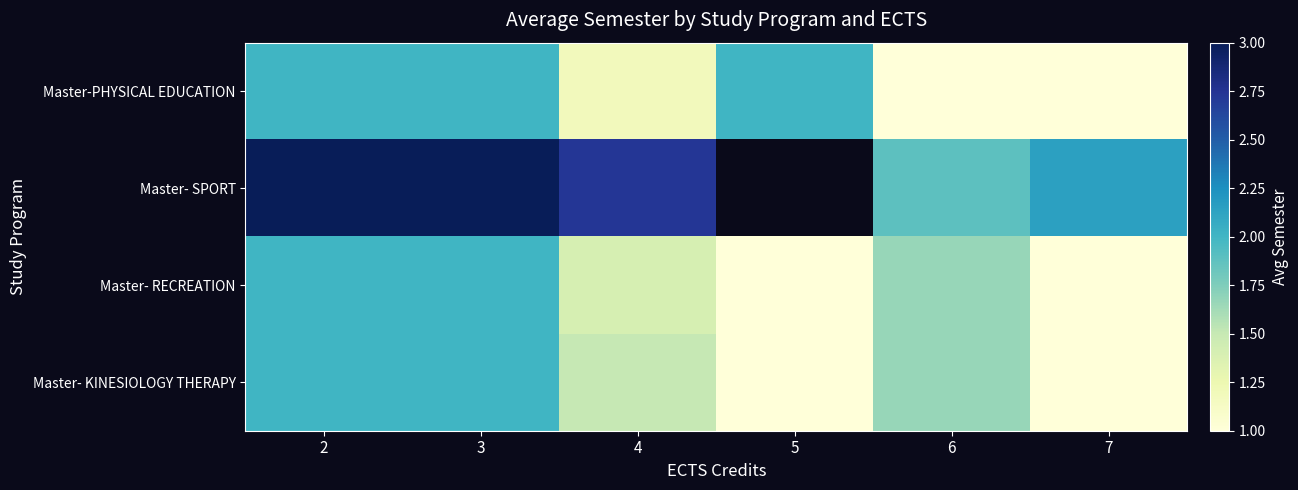

What is the maximum value for Master- RECREATION?

2.0